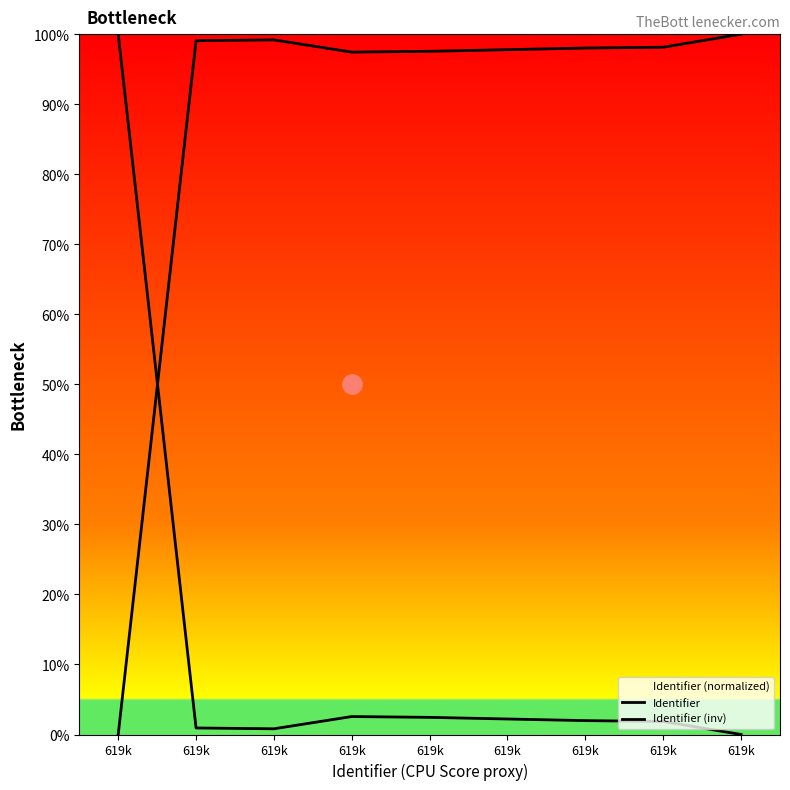

At which category does Identifier (inv) reach its first local peak?

619k